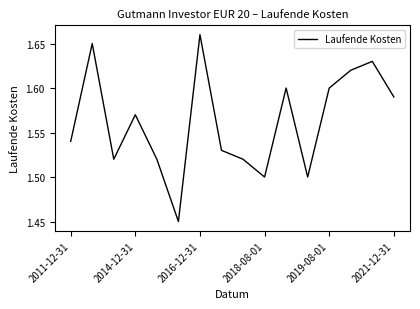

What is the value of the 4th point from the left?

1.6